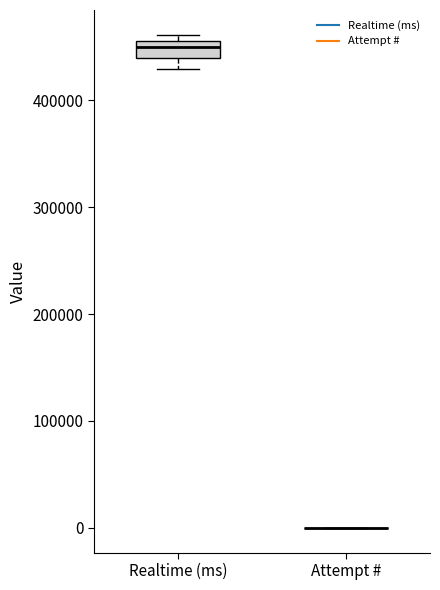

Reading left to right, read every box against the y-axis: the position of its median line, the range the box covers, and the ends of its whiskers. The values are not printed on the chart, so give them approximately, as read against the axis.

Realtime (ms): median 450000, box 440000 to 460000, whiskers 430000 to 460000 (just above the box's upper edge)
Attempt #: box collapsed to a line at 0, whiskers 0 to 0